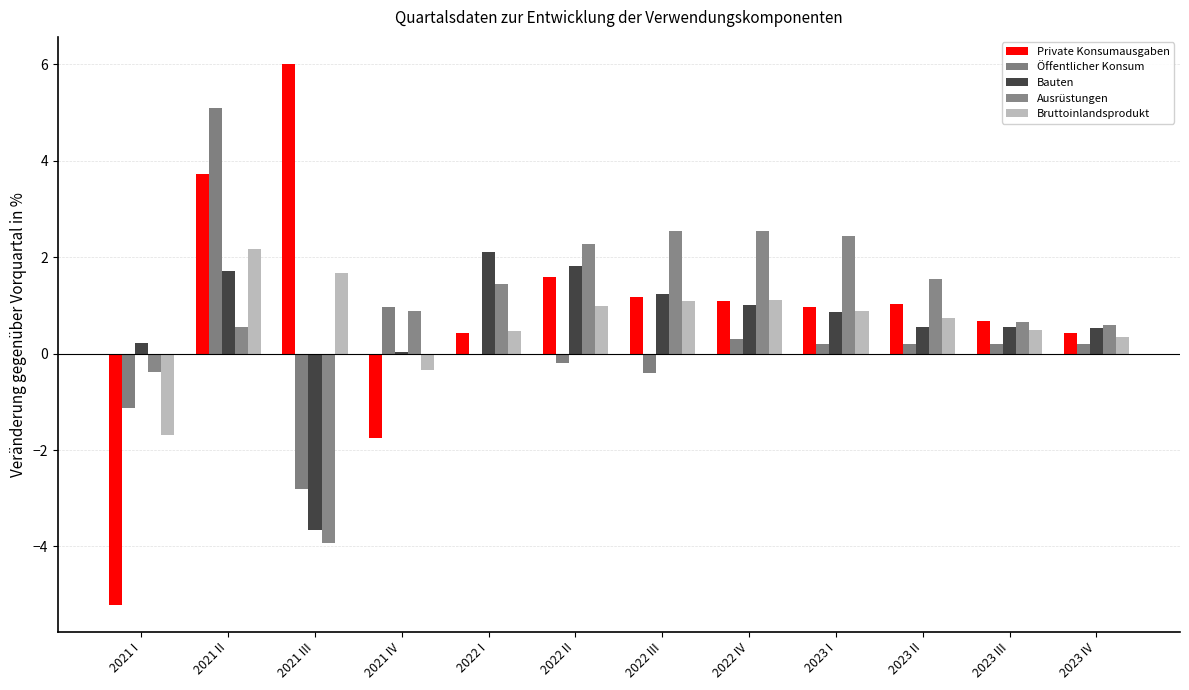

What is the difference between the Ausrüstungen values at 2022 III and 2021 III?

6.5